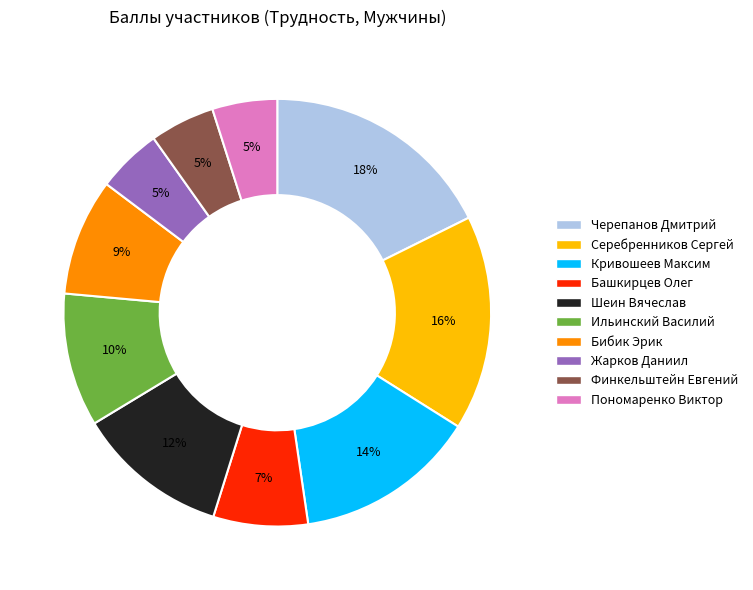

Between Финкельштейн Евгений and Ильинский Василий, which is larger?

Ильинский Василий